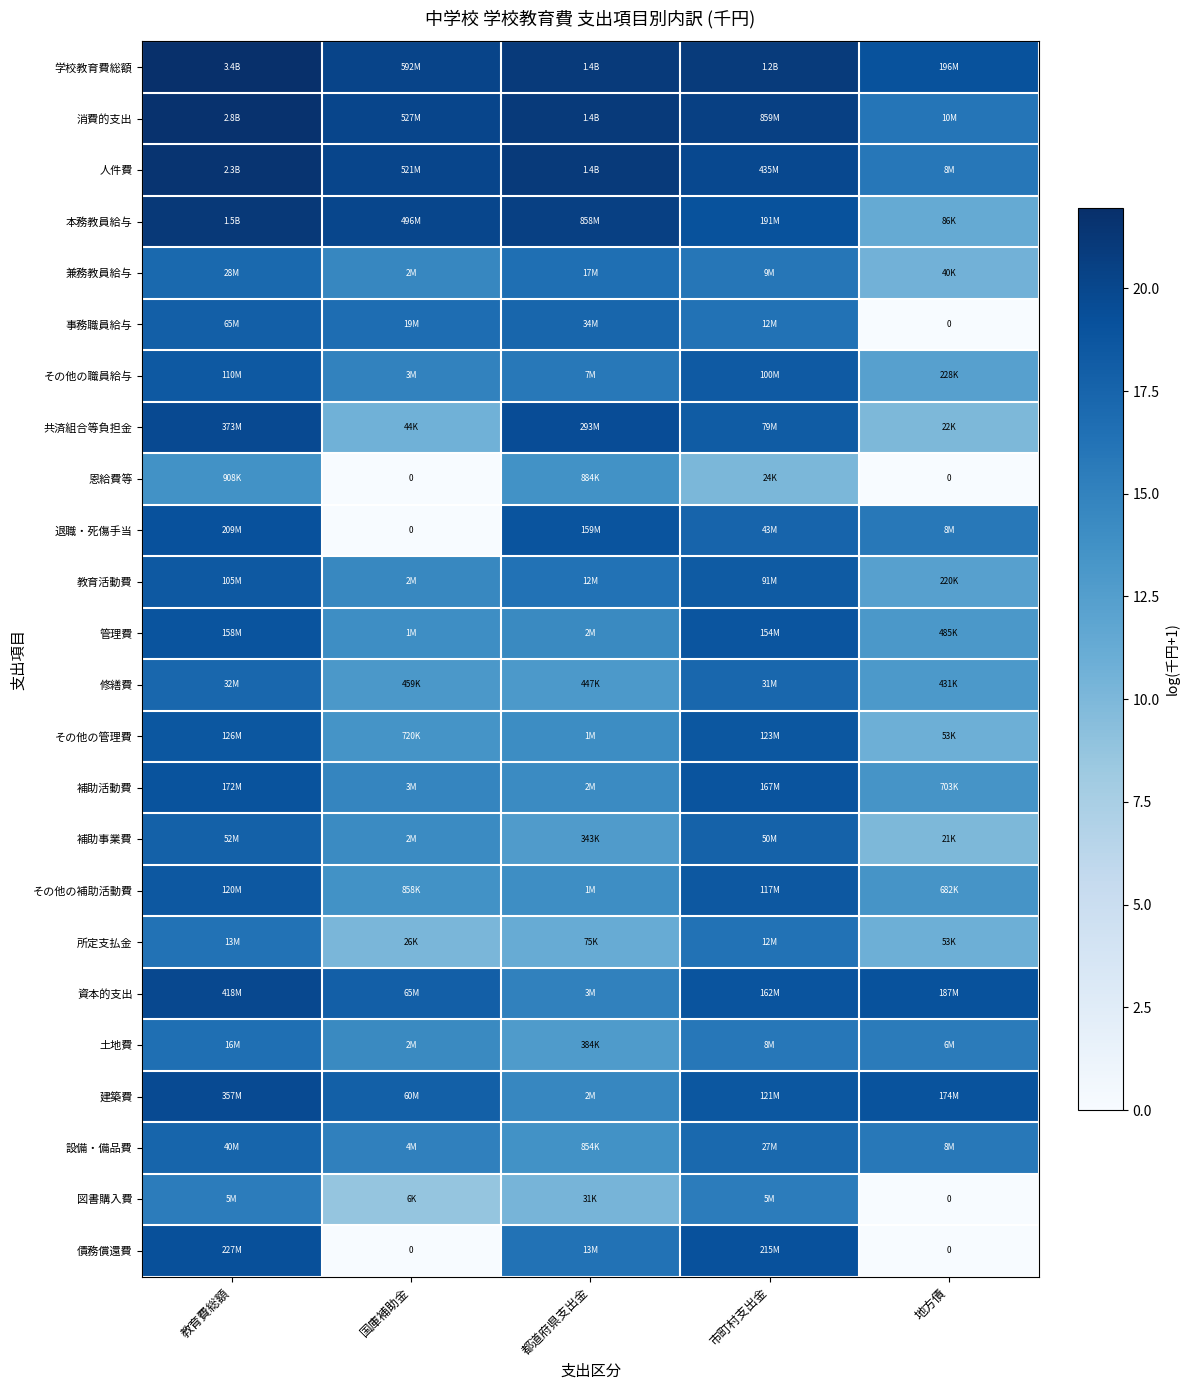

How many distinct data groups are displayed?

24